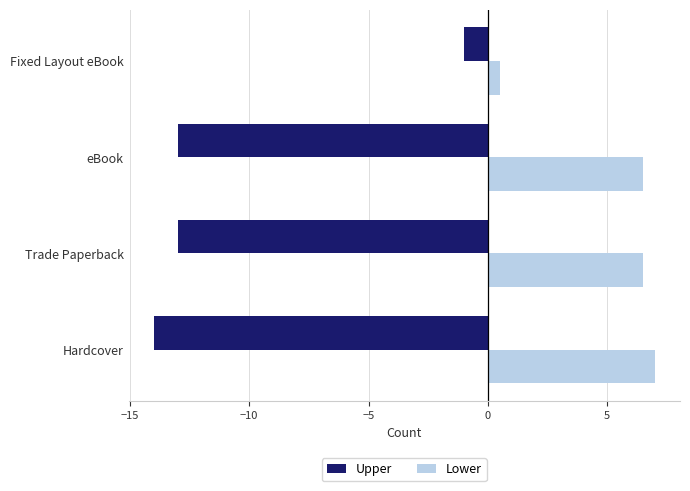

Which series has the widest spread of values?

Upper